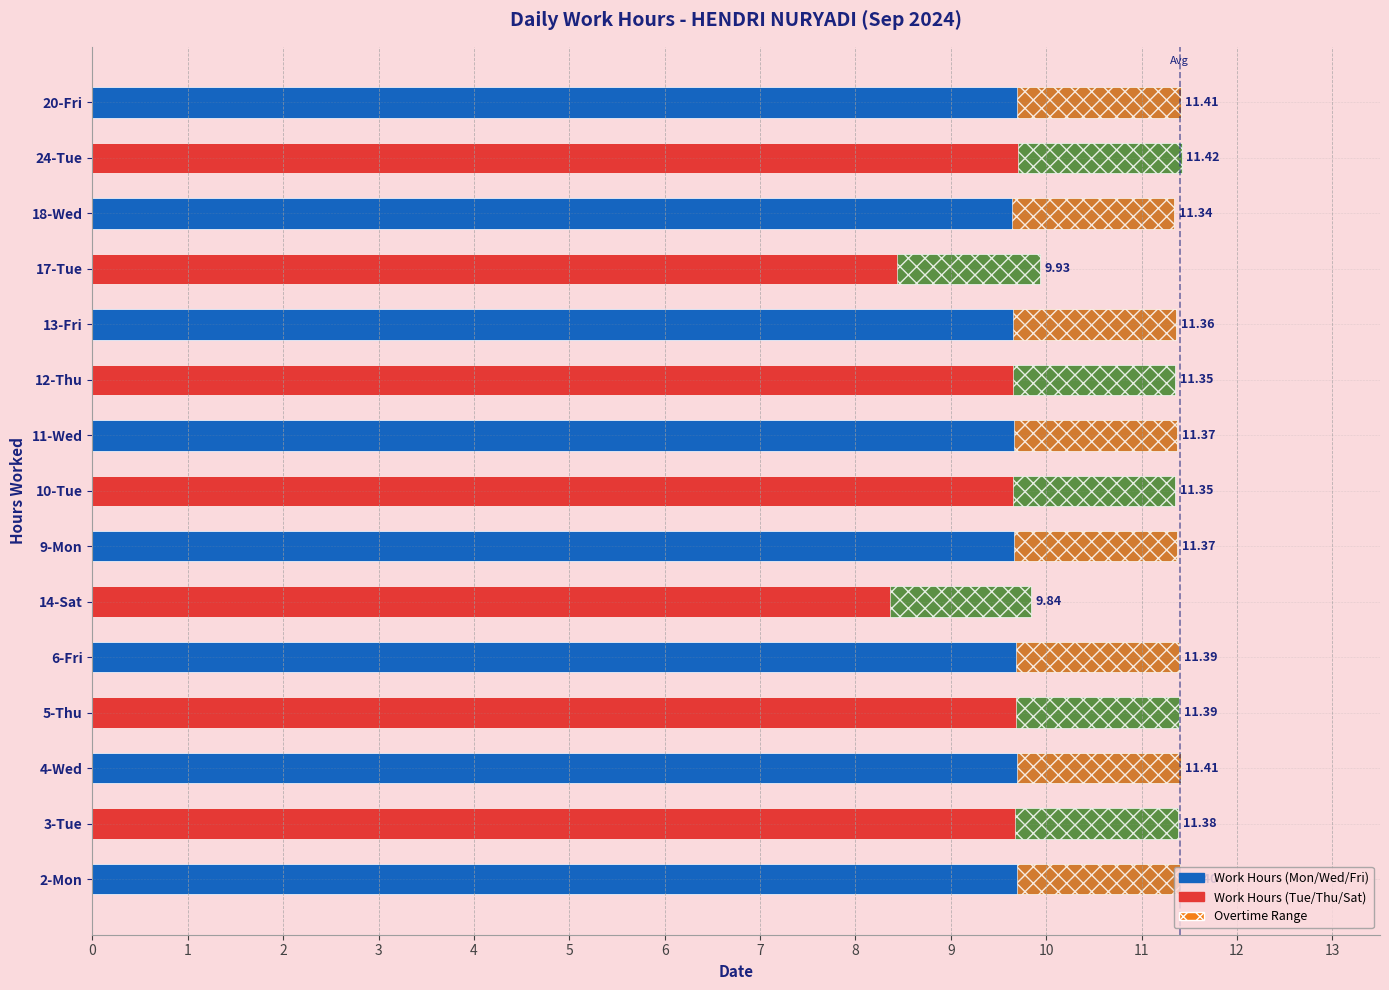

Is it true that the value at 2-Mon is 7.6?

False